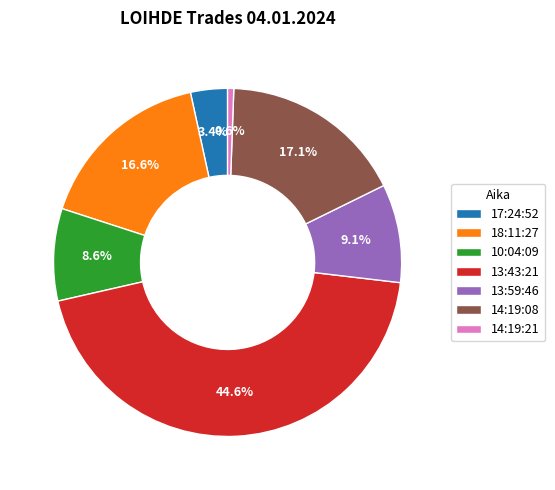

To the nearest percent, what is the difference between the 17:24:52 and 14:19:08 slice percentages?

14%